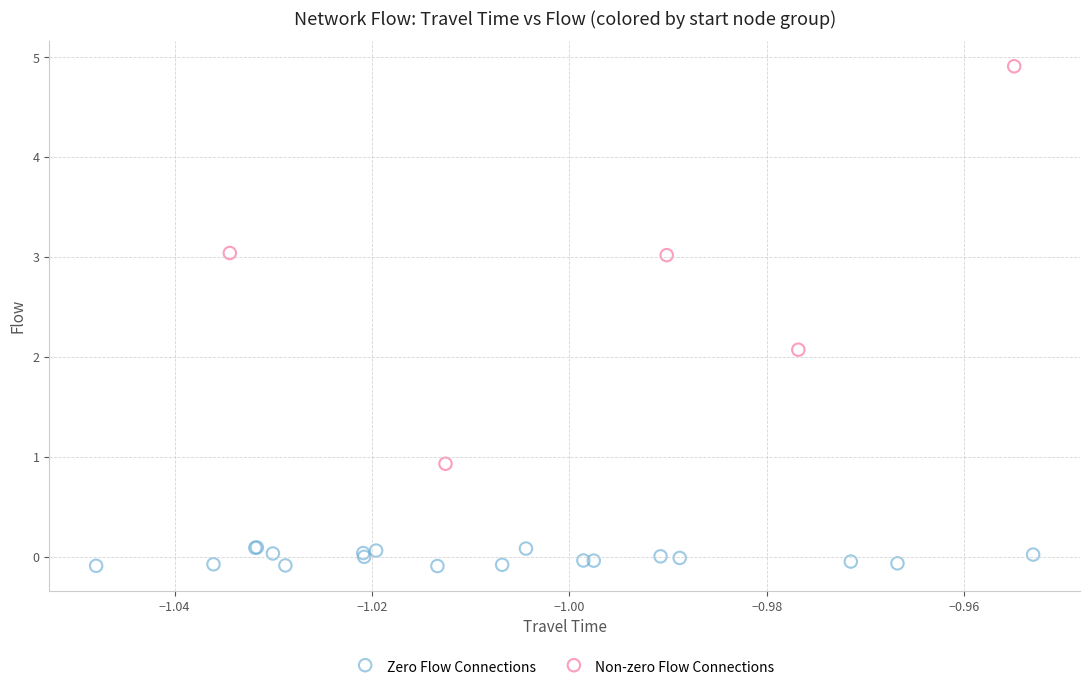

Which series contains the highest Y value?

Non-zero Flow Connections